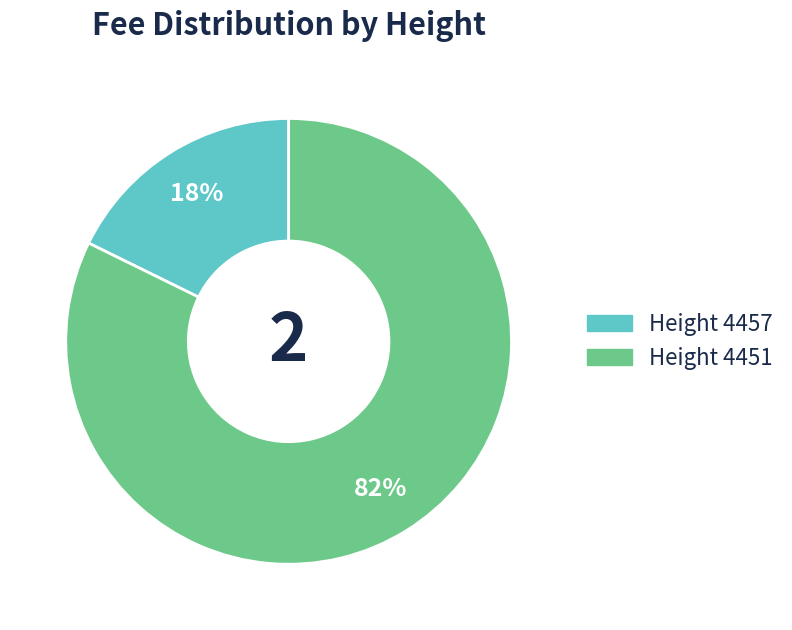

Does any single category account for the majority?

Yes